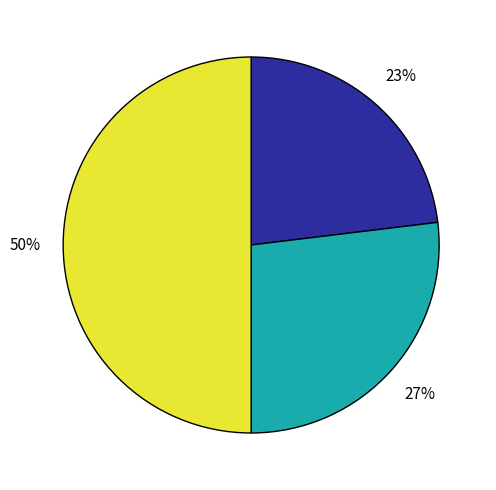

To the nearest percent, what is the average slice percentage?

33%